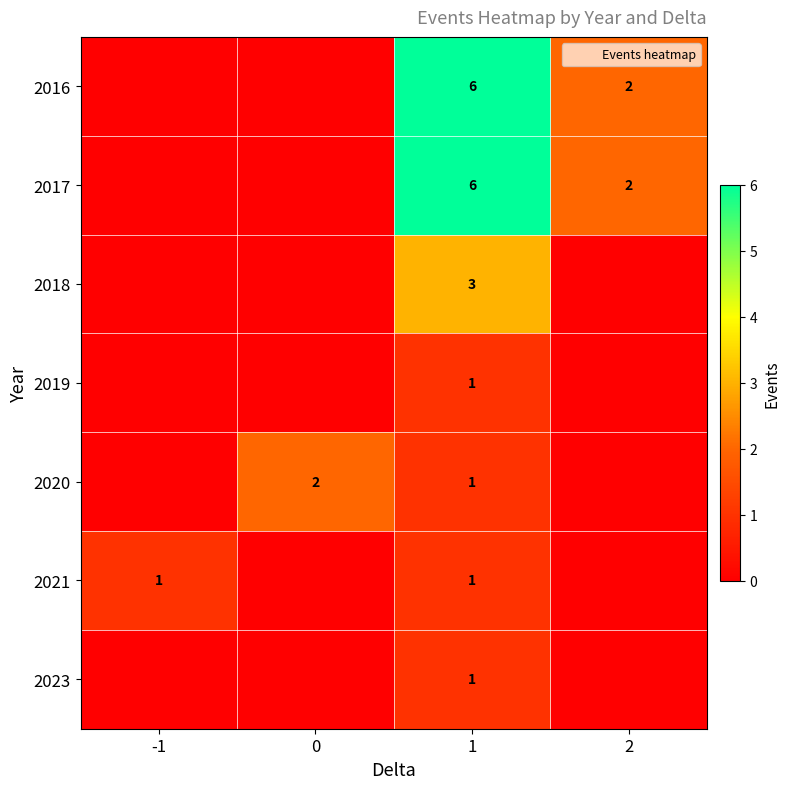

The 2020 series shows 1 at 1. True or false?

True